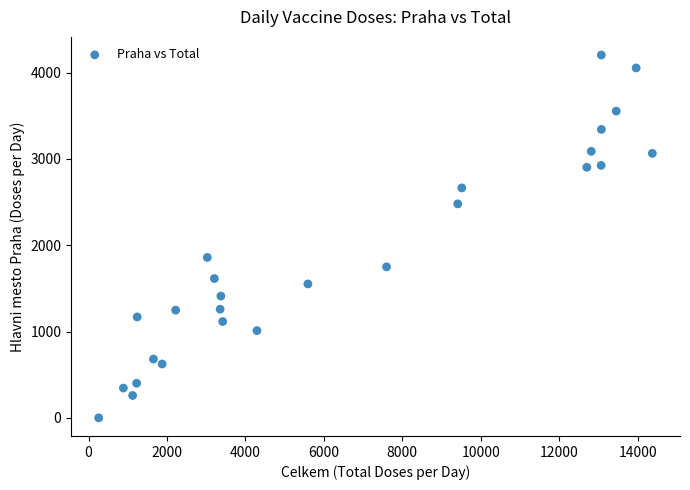

What is the range of X values (max minus min)?

14115